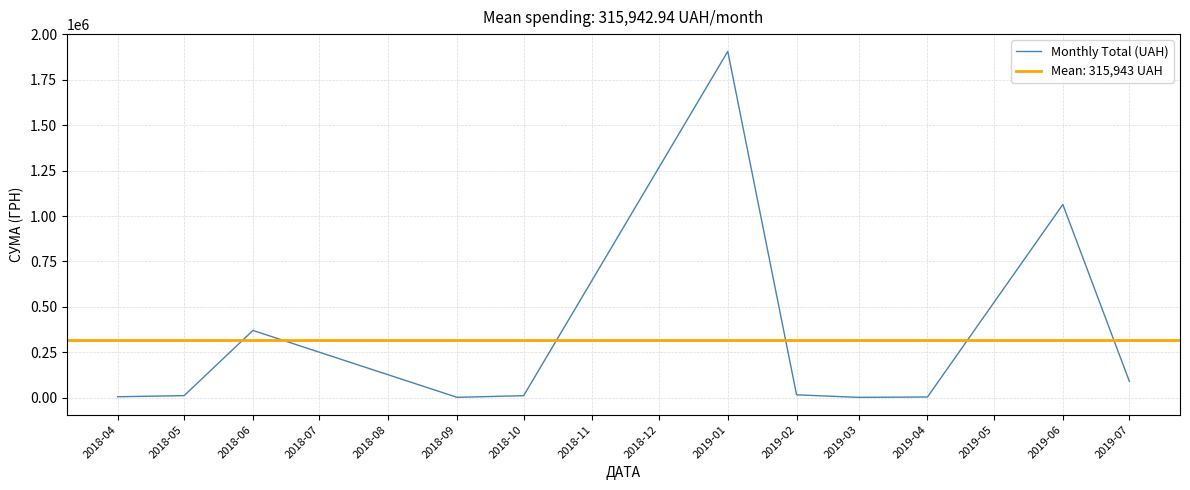

What is the average value?

315942.9